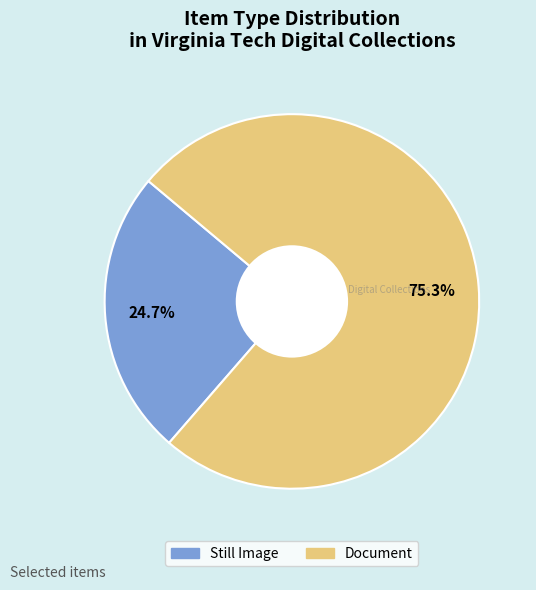

Which category accounts for the majority?

Document